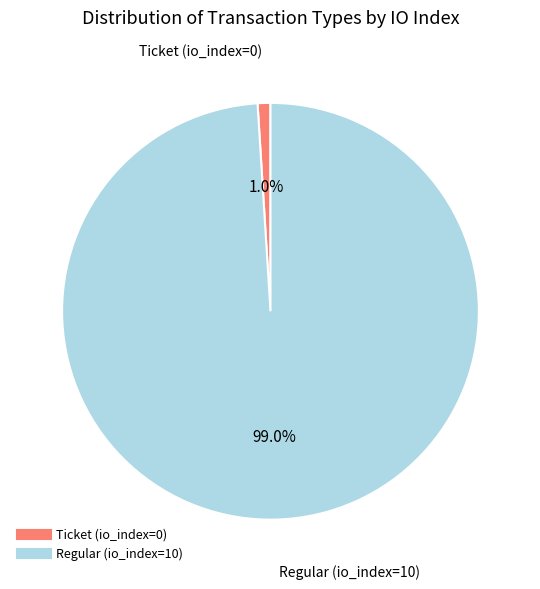

Is Ticket (io_index=0) the majority of the pie?

No